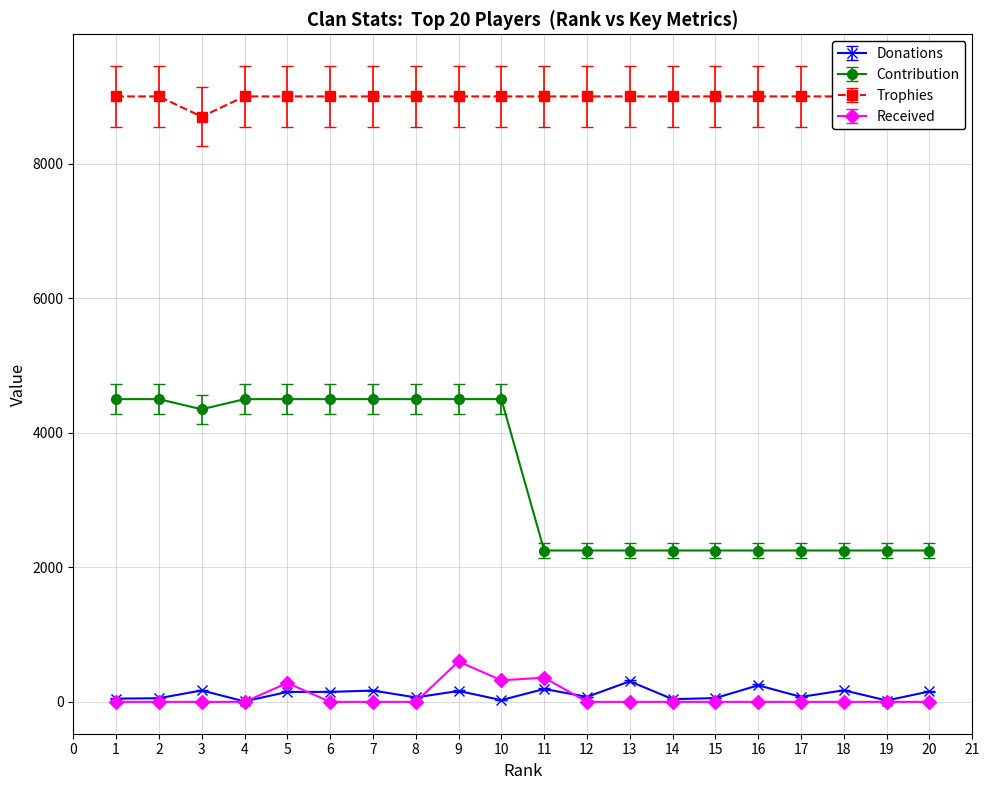

Is the value of Donations at 7 greater than the value of Contribution at 4?

No